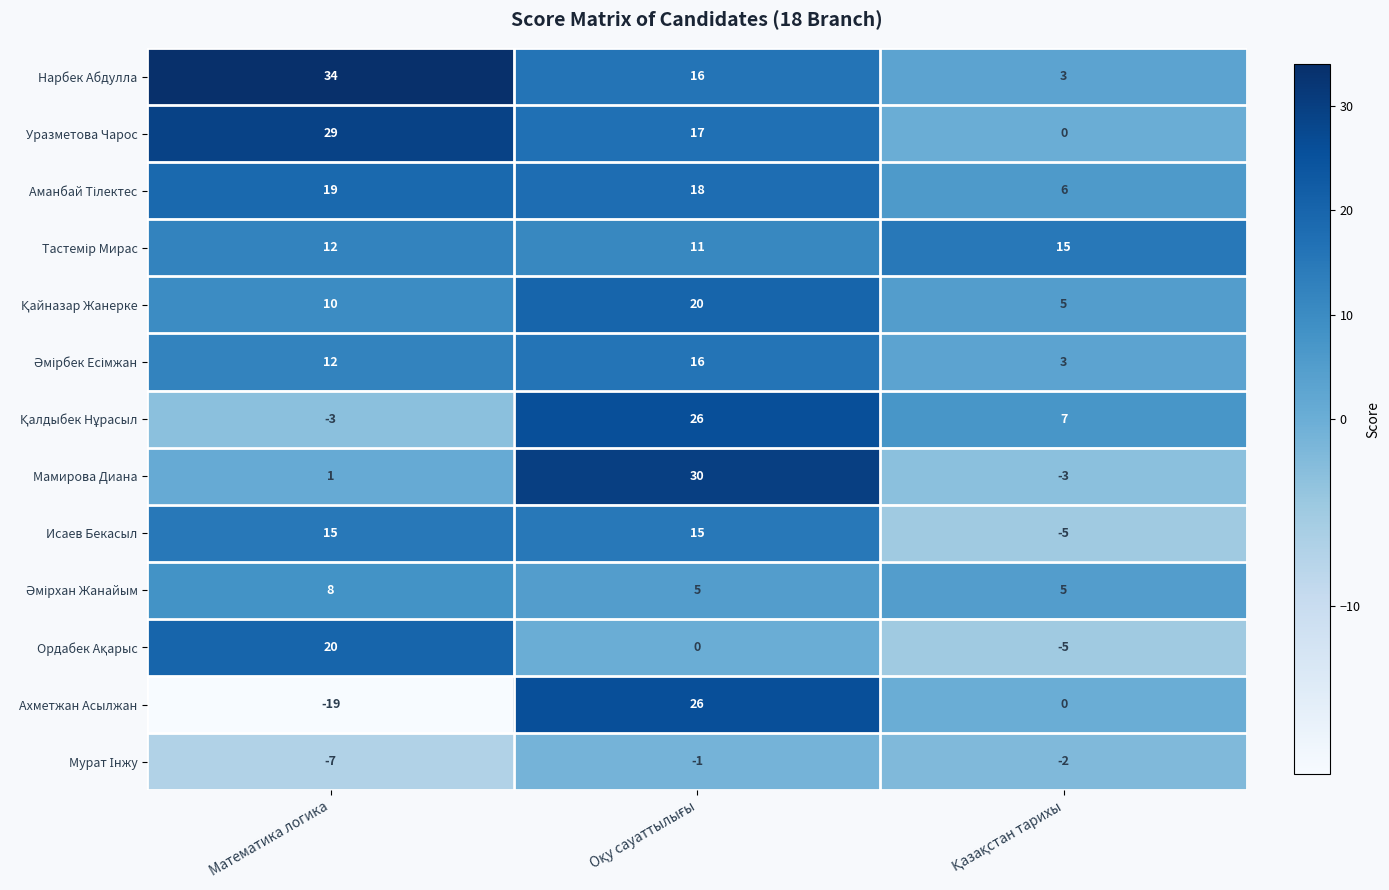

Count the number of categories in the chart.

3